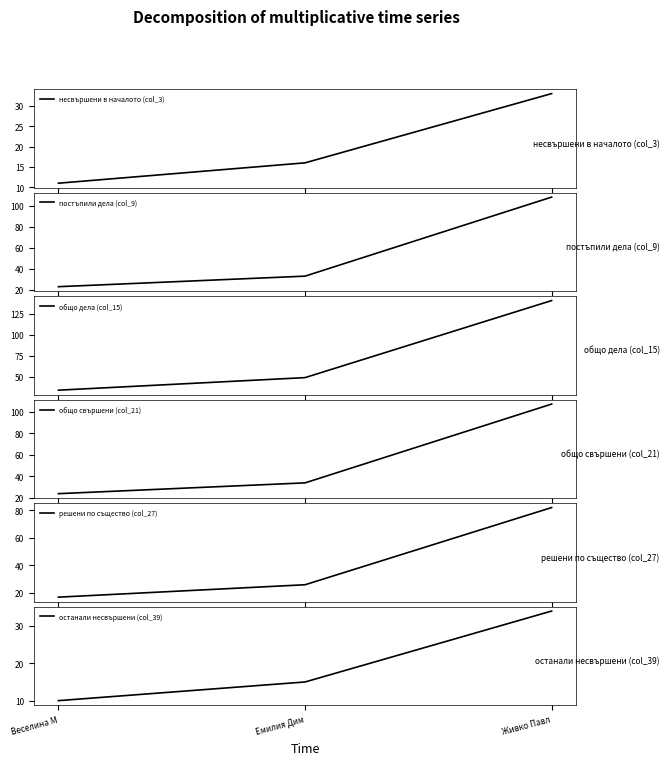

At how many categories does at least one series exceed 87?

1